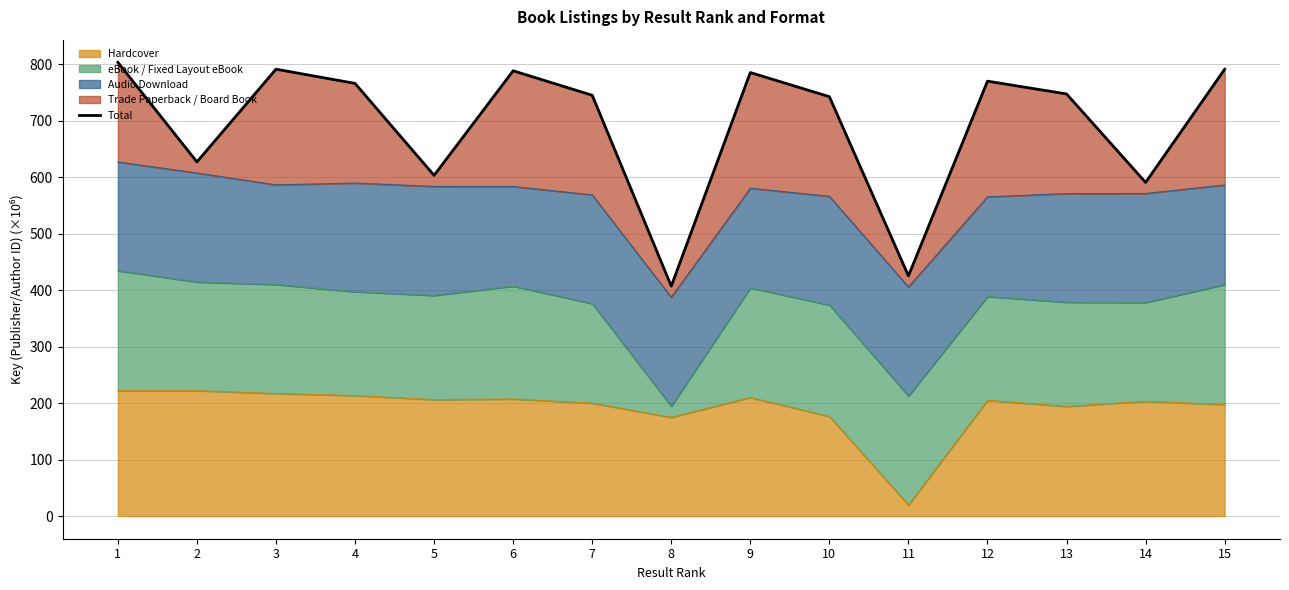

What is the difference between the maximum and minimum values?

396.2